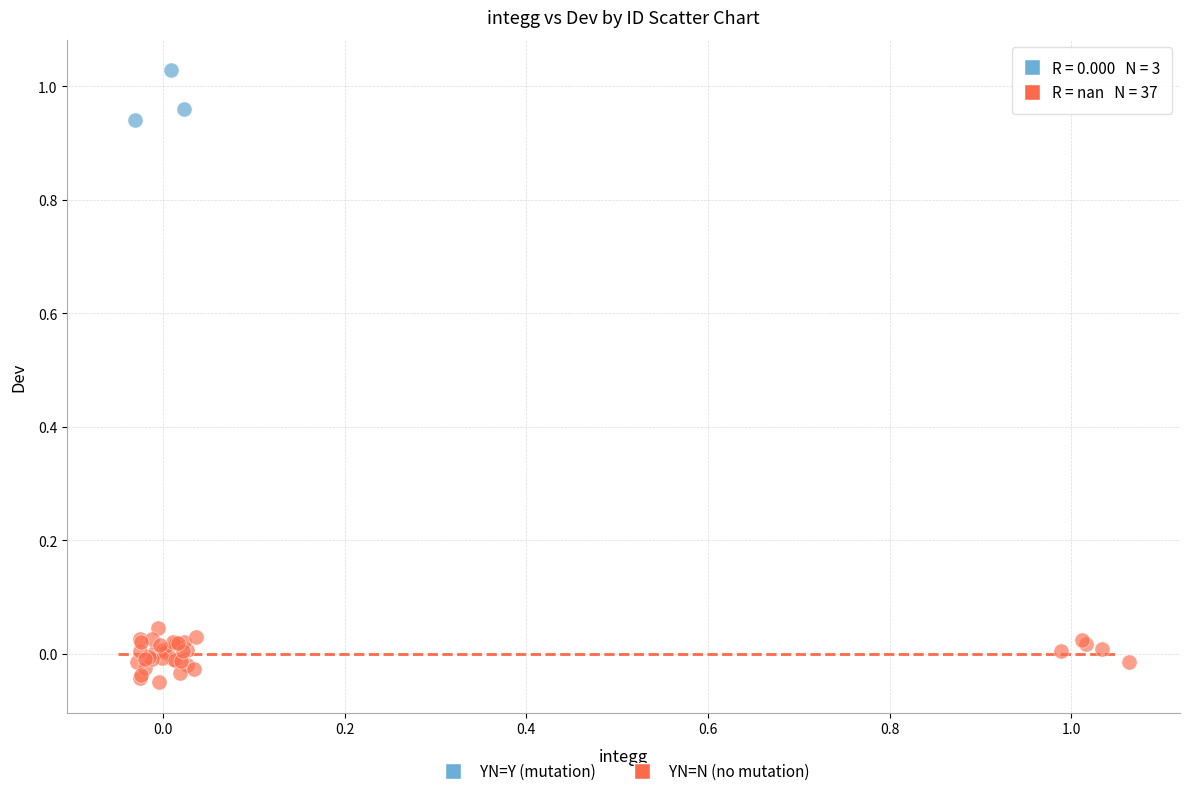

Which series contains the highest Y value?

YN=Y (mutation)